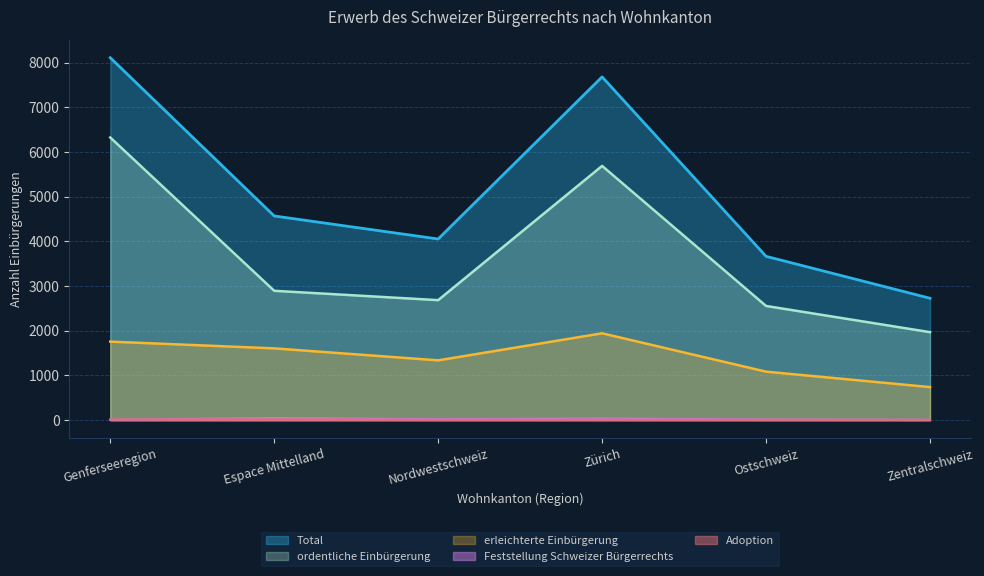

Rank the series by their maximum value, from highest to lowest.

Total, ordentliche Einbürgerung, erleichterte Einbürgerung, Feststellung Schweizer Bürgerrechts, Adoption